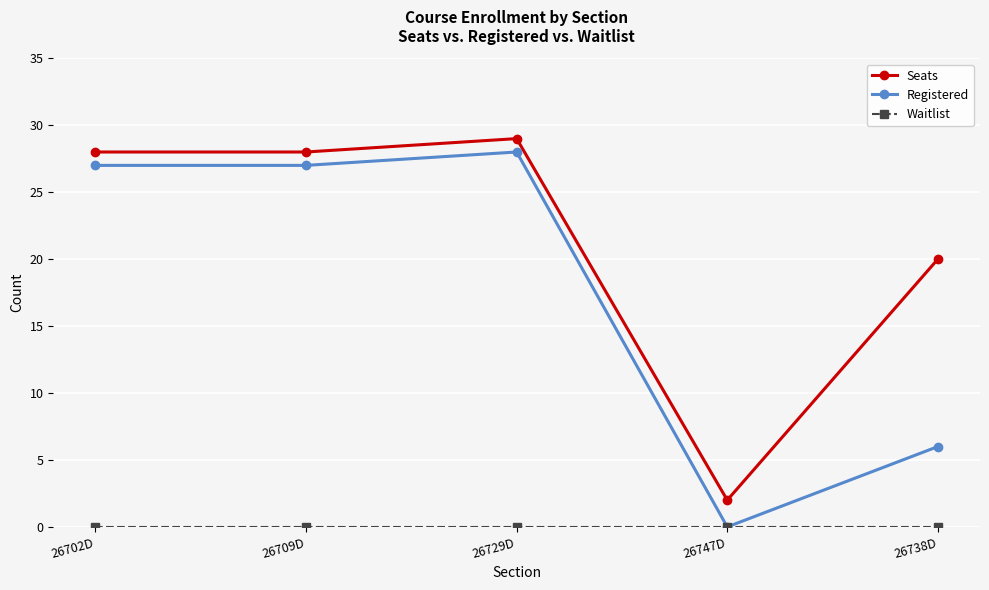

Which series has the largest total across all categories?

Seats